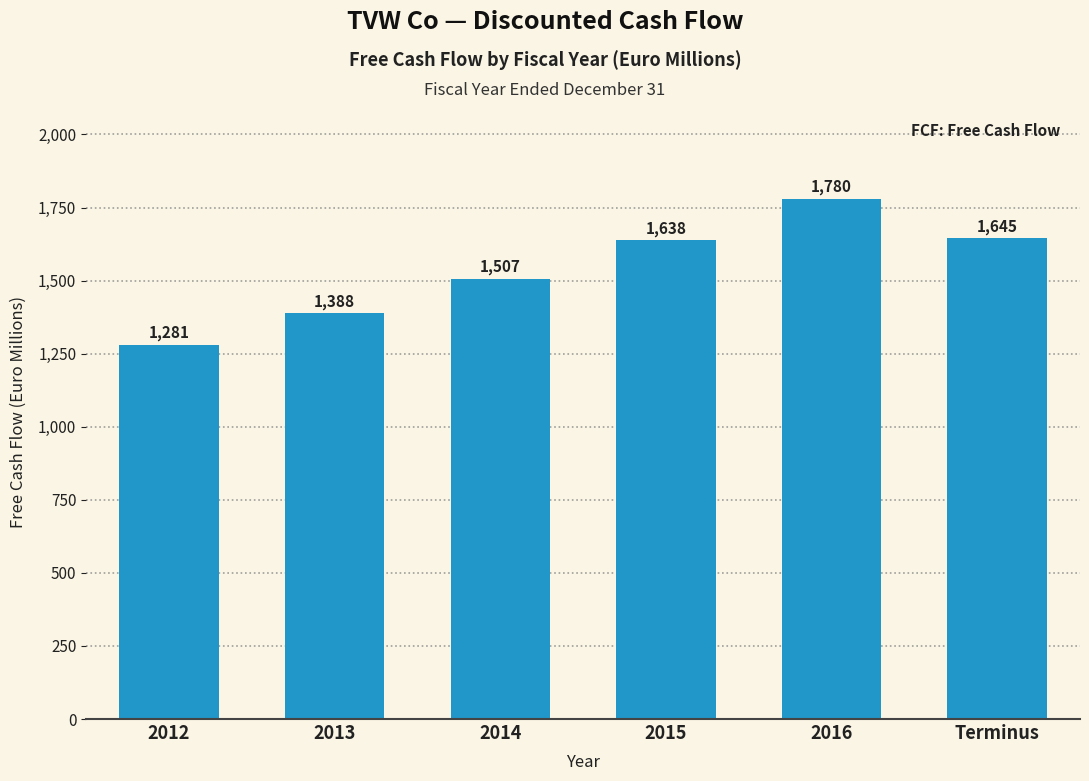

Read the value at 2014.

1507.1